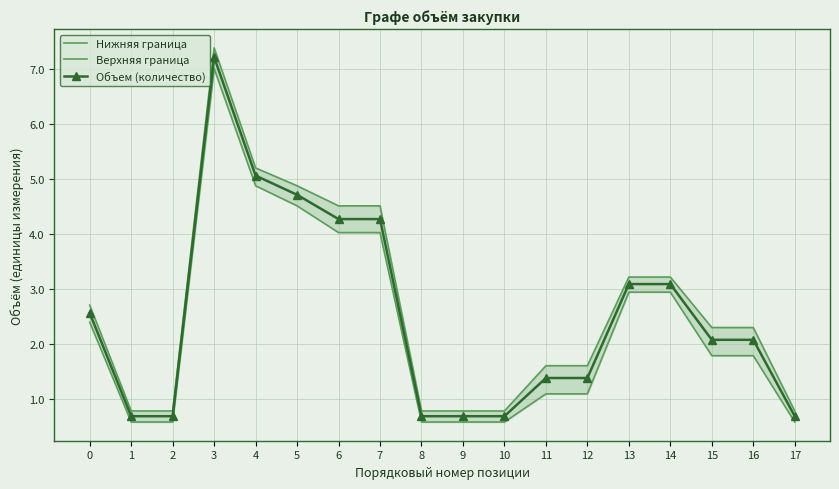

Where is Верхняя граница nearest to the value 4?

6